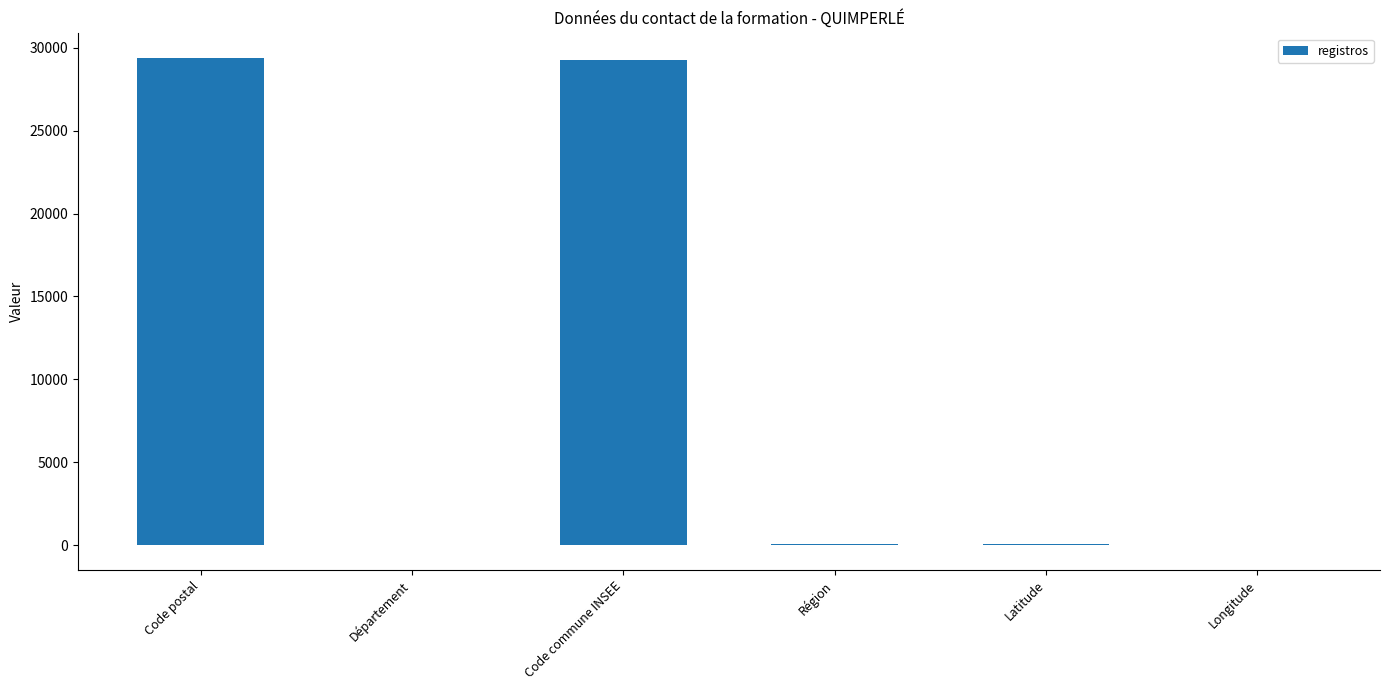

How many series are shown in this chart?

1